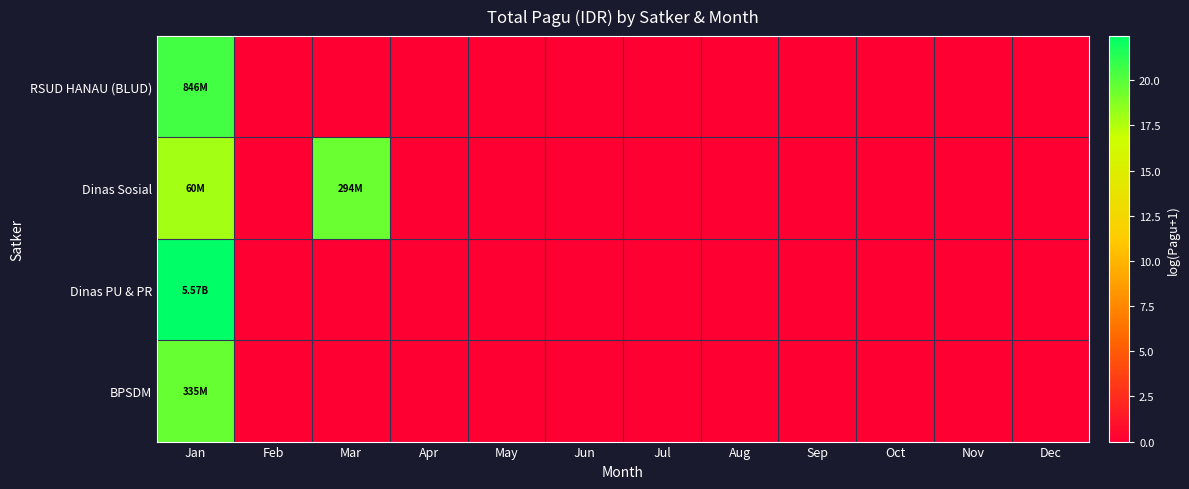

How many categories are shown in the chart?

12